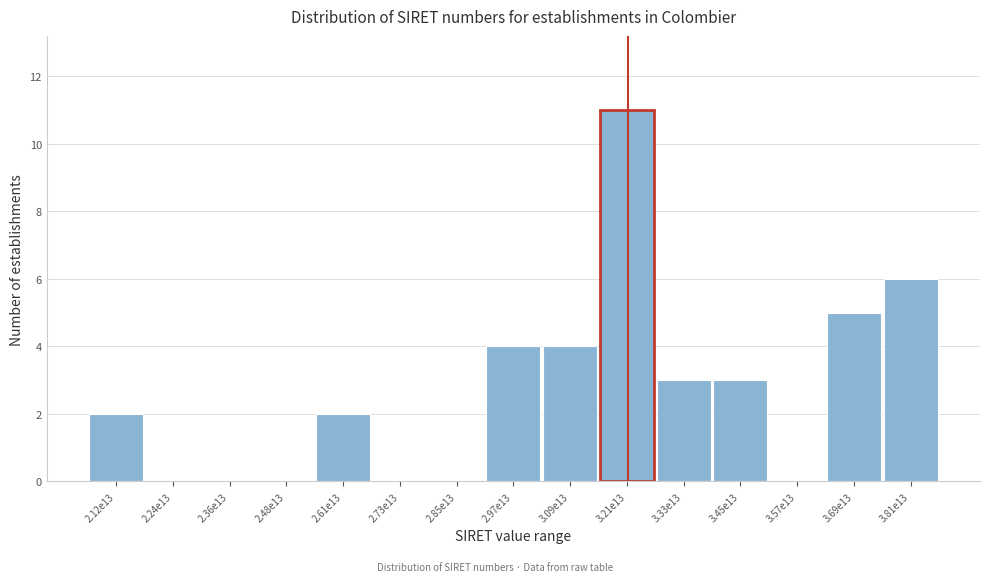

Reading left to right, what are all the values shown in this chart?

2.12e13=2	2.24e13=0	2.36e13=0	2.48e13=0	2.61e13=2	2.73e13=0	2.85e13=0	2.97e13=4	3.09e13=4	3.21e13=11	3.33e13=3	3.45e13=3	3.57e13=0	3.69e13=5	3.81e13=6